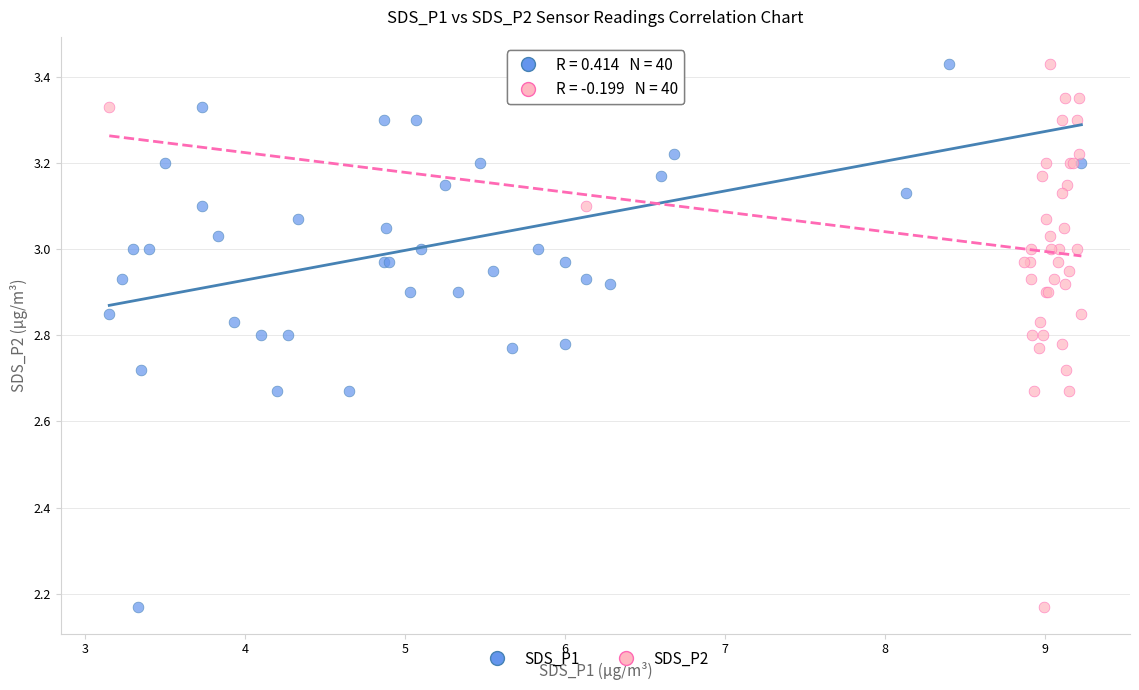

What are all the series names shown in the legend?

SDS_P1, SDS_P2